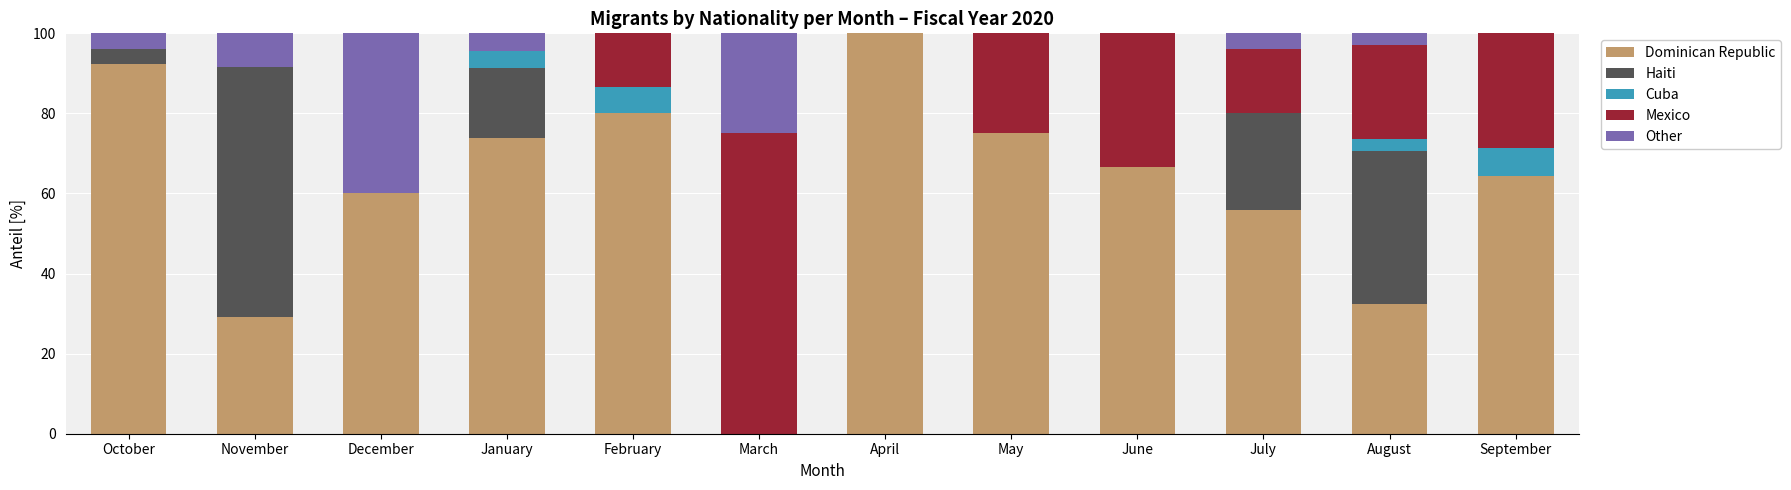

Where is Dominican Republic nearest to the value 50?

July